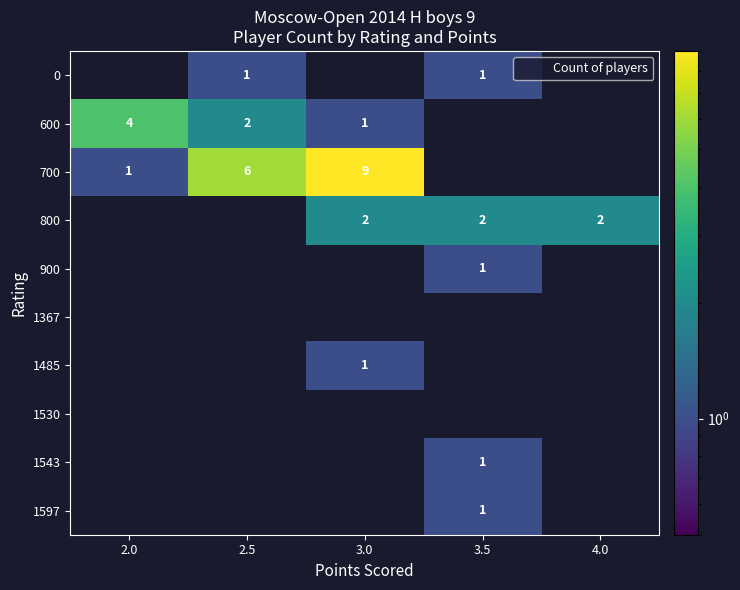

What is the total value across all series at 2.5?

9